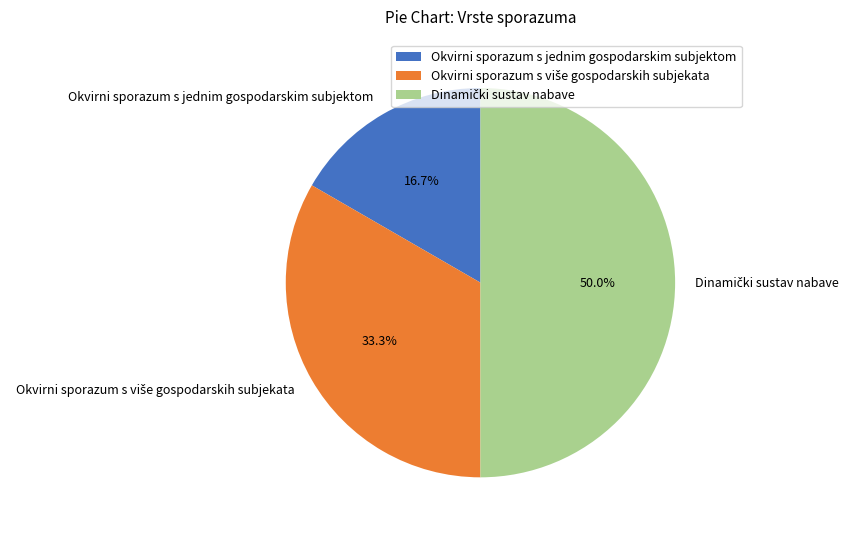

What is the smallest slice in the pie chart?

Okvirni sporazum s jednim gospodarskim subjektom